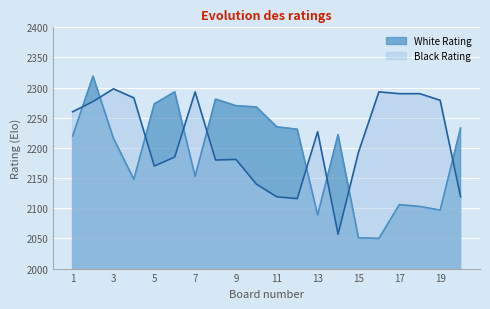

List the labels in order of White Rating value, smallest first.

16, 15, 13, 19, 18, 17, 4, 7, 3, 1, 14, 12, 20, 11, 10, 9, 5, 8, 6, 2